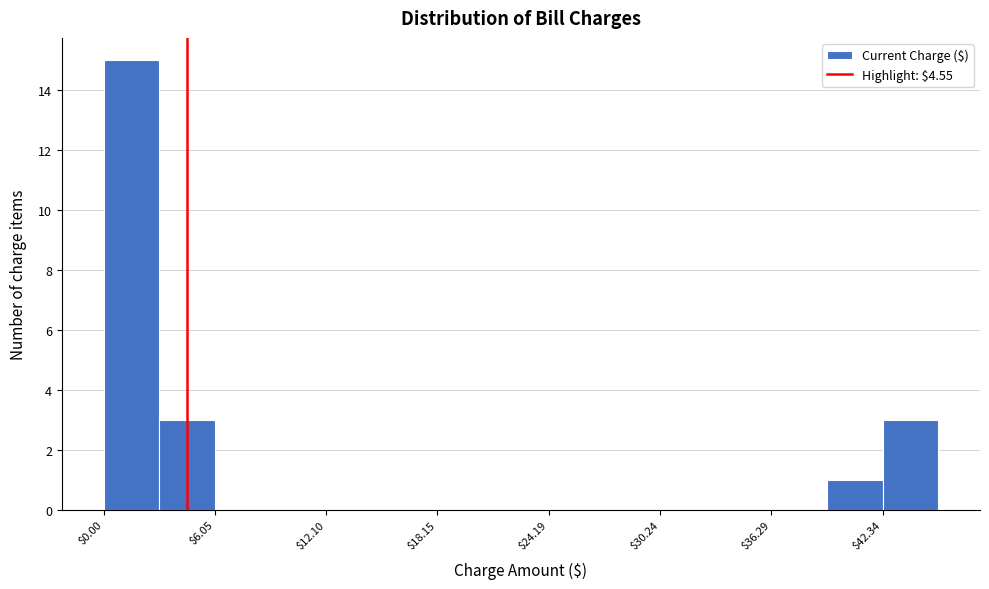

Read against the x-axis, roughly where is the centre of the tallest bar?

2